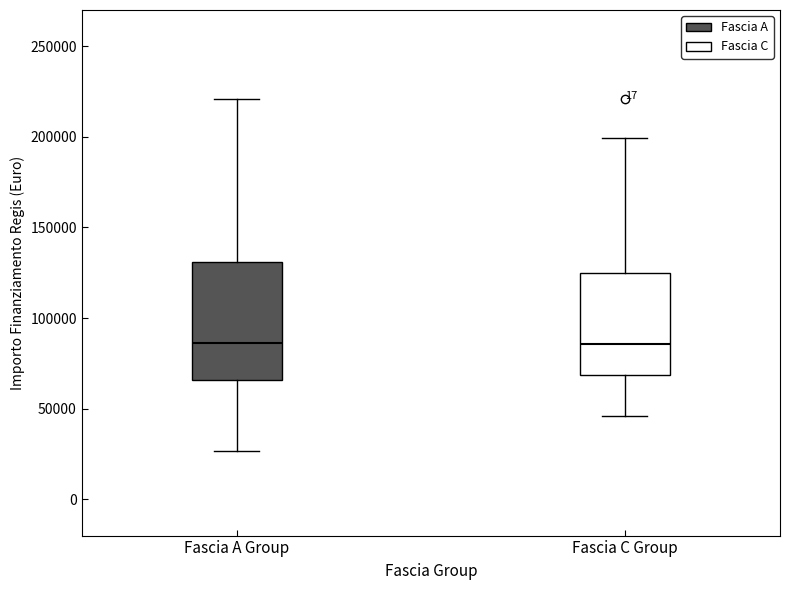

Reading left to right, read every box against the y-axis: the position of its median line, the range the box covers, and the ends of its whiskers. The values are not printed on the chart, so give them approximately, as read against the axis.

Fascia A Group: median 85000, box 65000 to 130000, whiskers 25000 to 220000
Fascia C Group: median 85000, box 70000 to 125000, whiskers 45000 to 200000